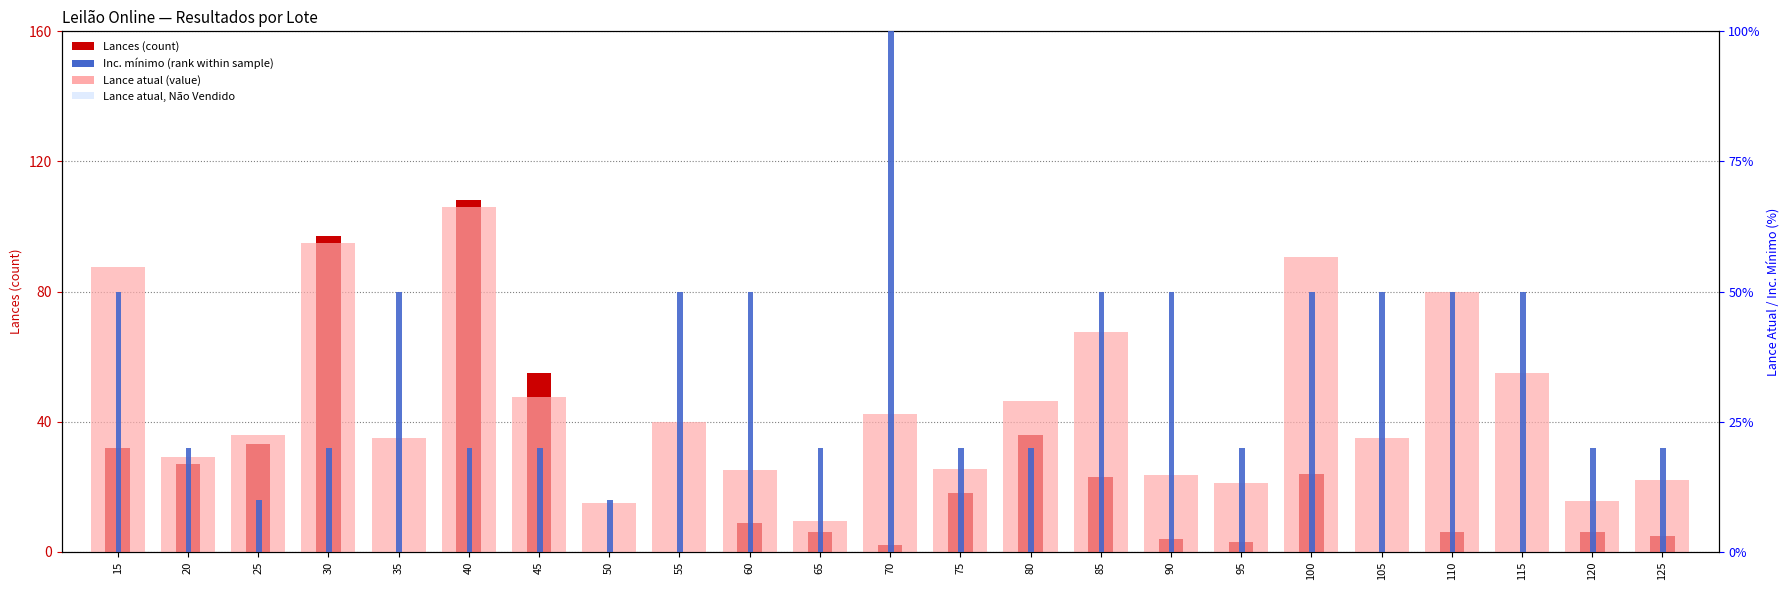

Is it true that Lance atual (percentile) equals 10.1 at 75?

False